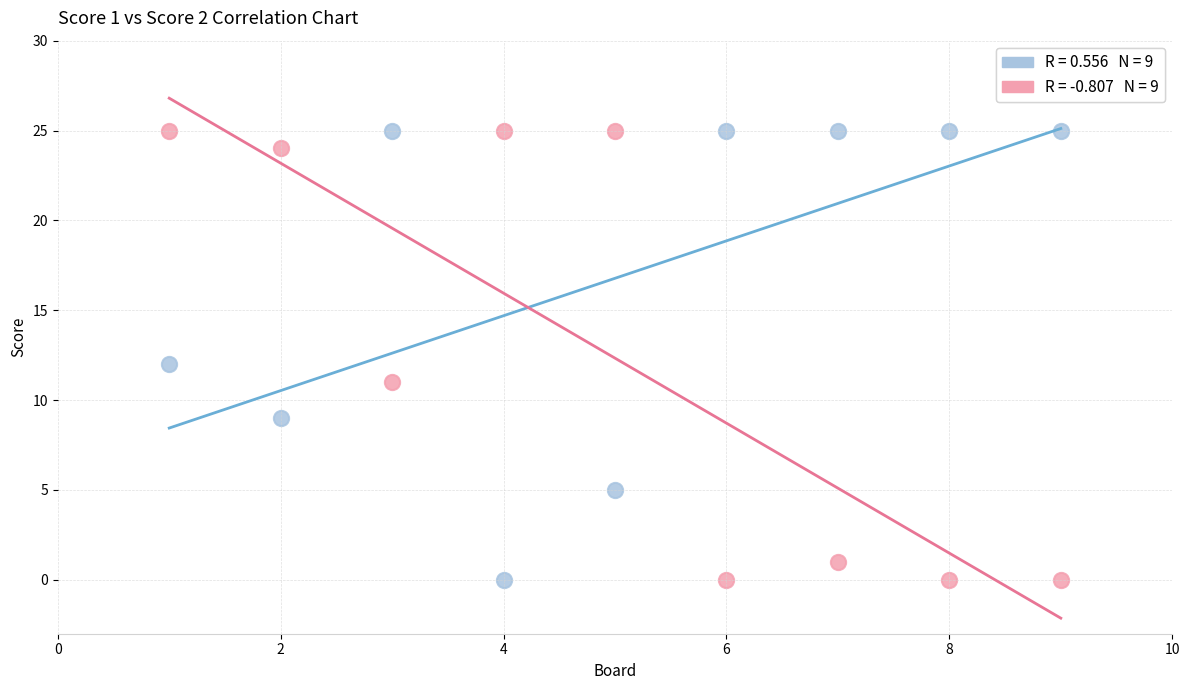

Across all data points, what is the range of Y values (max minus min)?

25